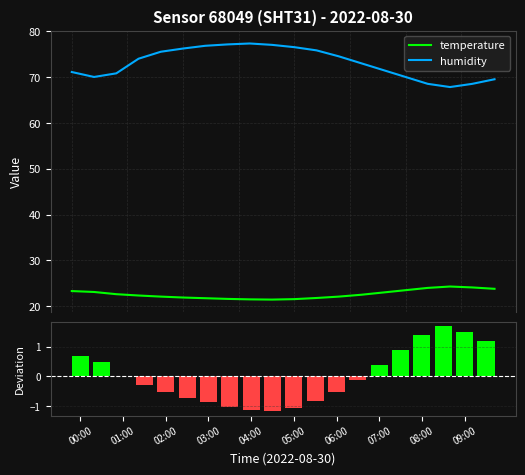

True or false: temperature and humidity intersect in this chart.

False